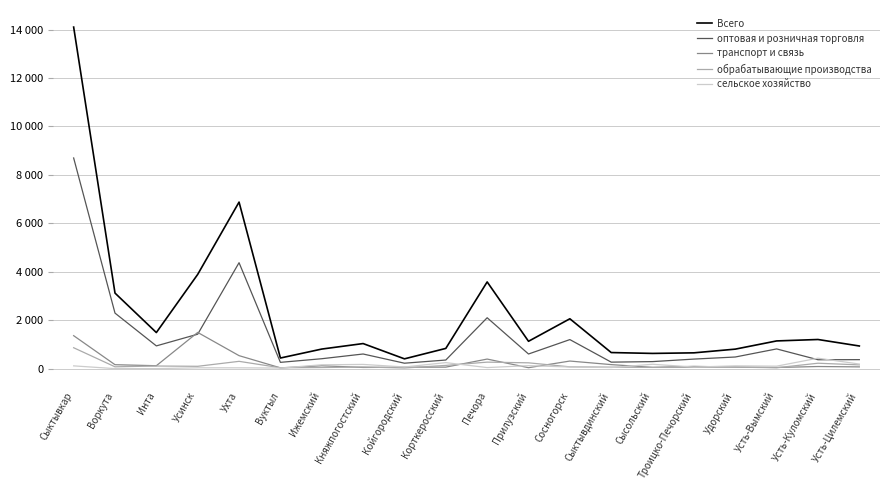

What is the label of the 4th point from the left?

Усинск